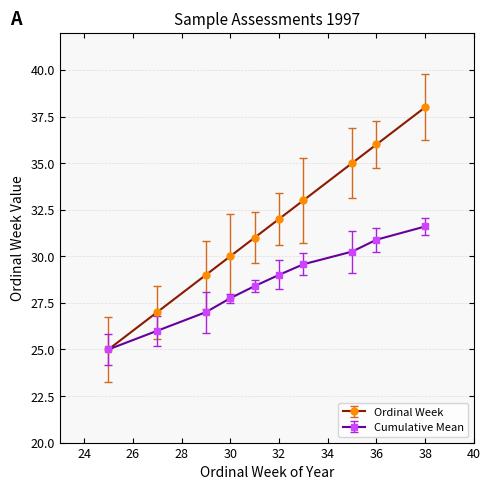

True or false: Cumulative Mean has more than 0 points higher than both neighbors.

False